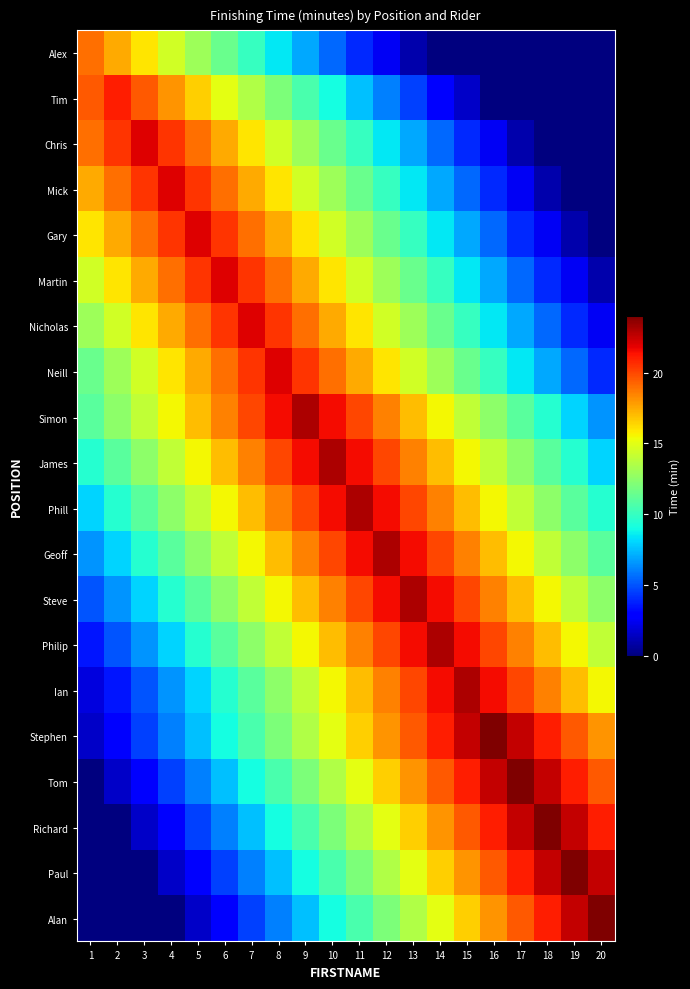

What is the difference between the highest and lowest values at 6?

19.0